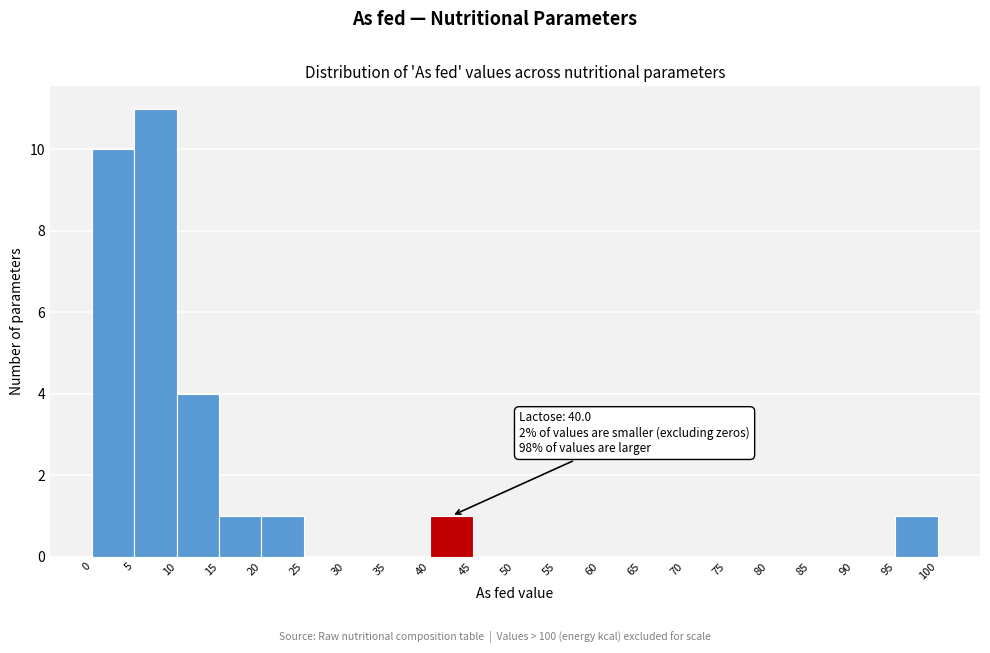

Which range on the x-axis has the tallest bar?

5 to 10